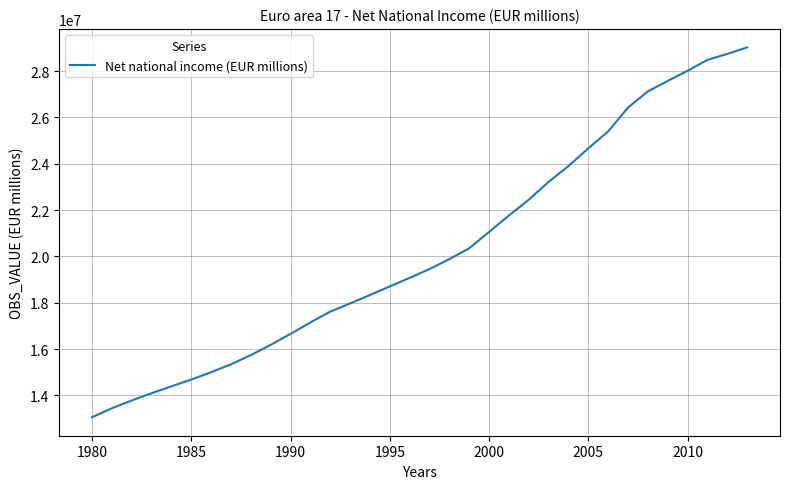

What is the difference between the maximum and minimum values?

15970831.9